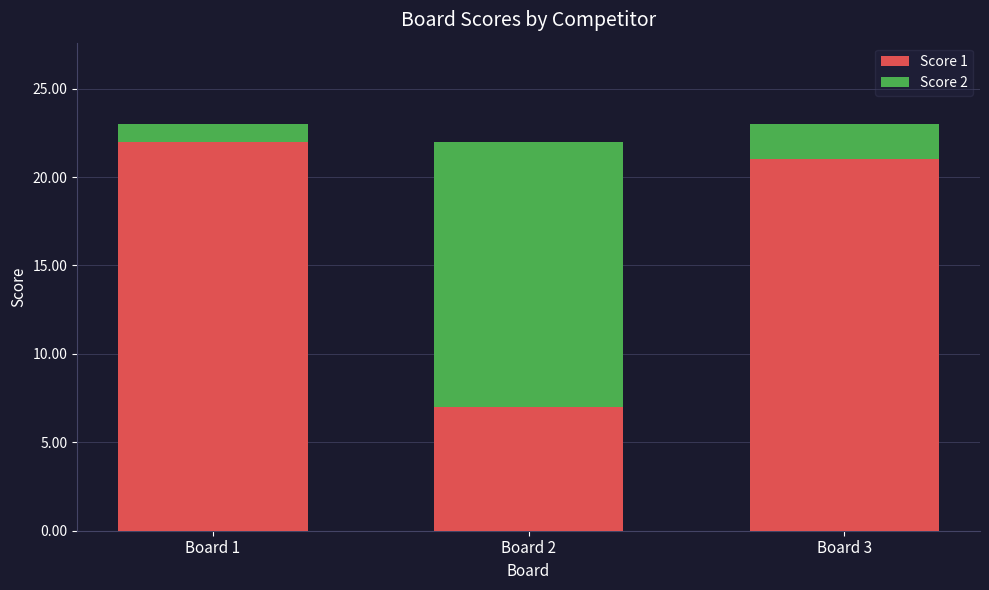

Is it true that Score 1 equals 37 at Board 1?

False